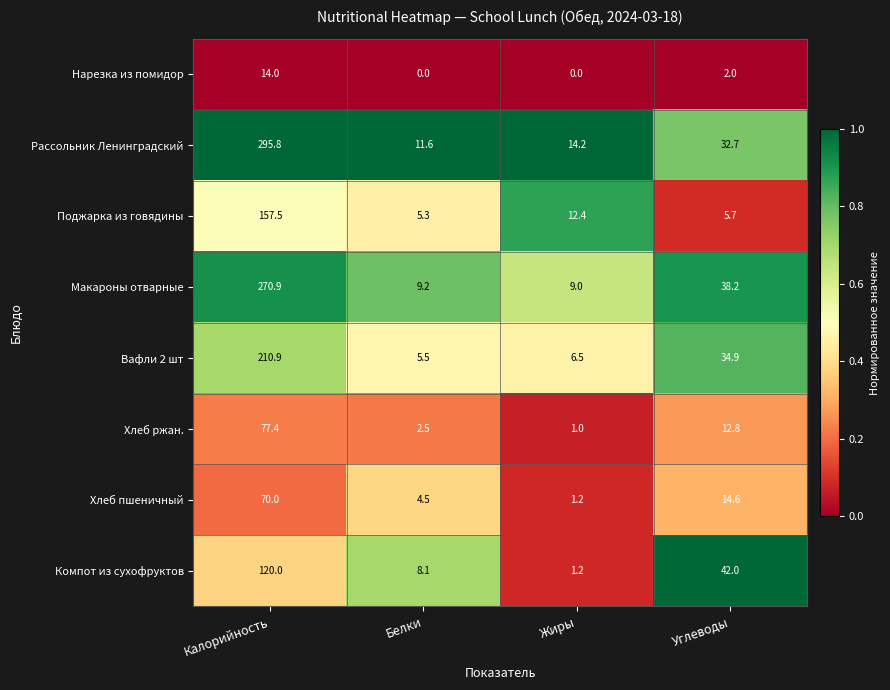

Which series has the largest range (max minus min)?

Рассольник Ленинградский